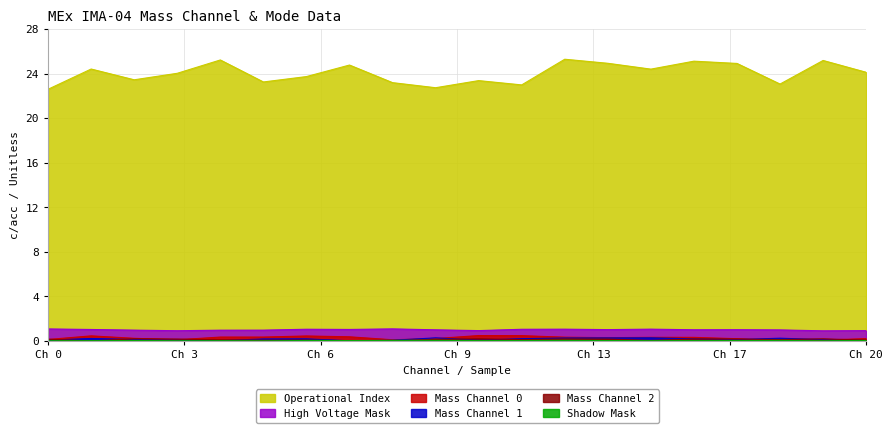

At how many categories does at least one series exceed 18?

20